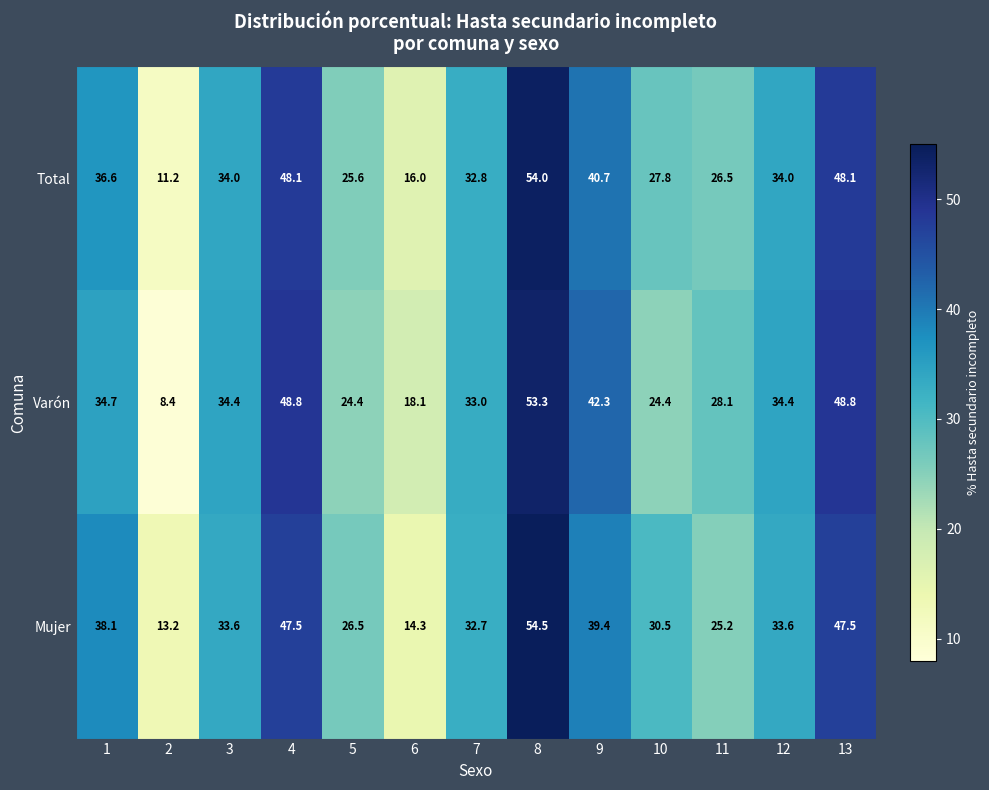

Rank the series by their maximum value, from lowest to highest.

Varón, Total, Mujer